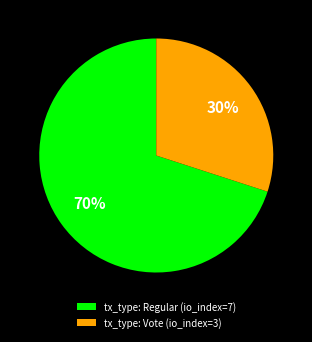

What percentage is the tx_type: Regular (io_index=7) slice, to the nearest percent?

70%